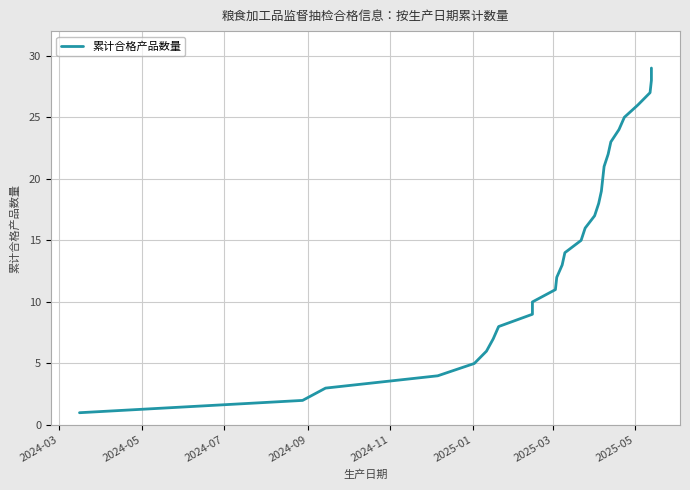

What is the sum of all values?

435